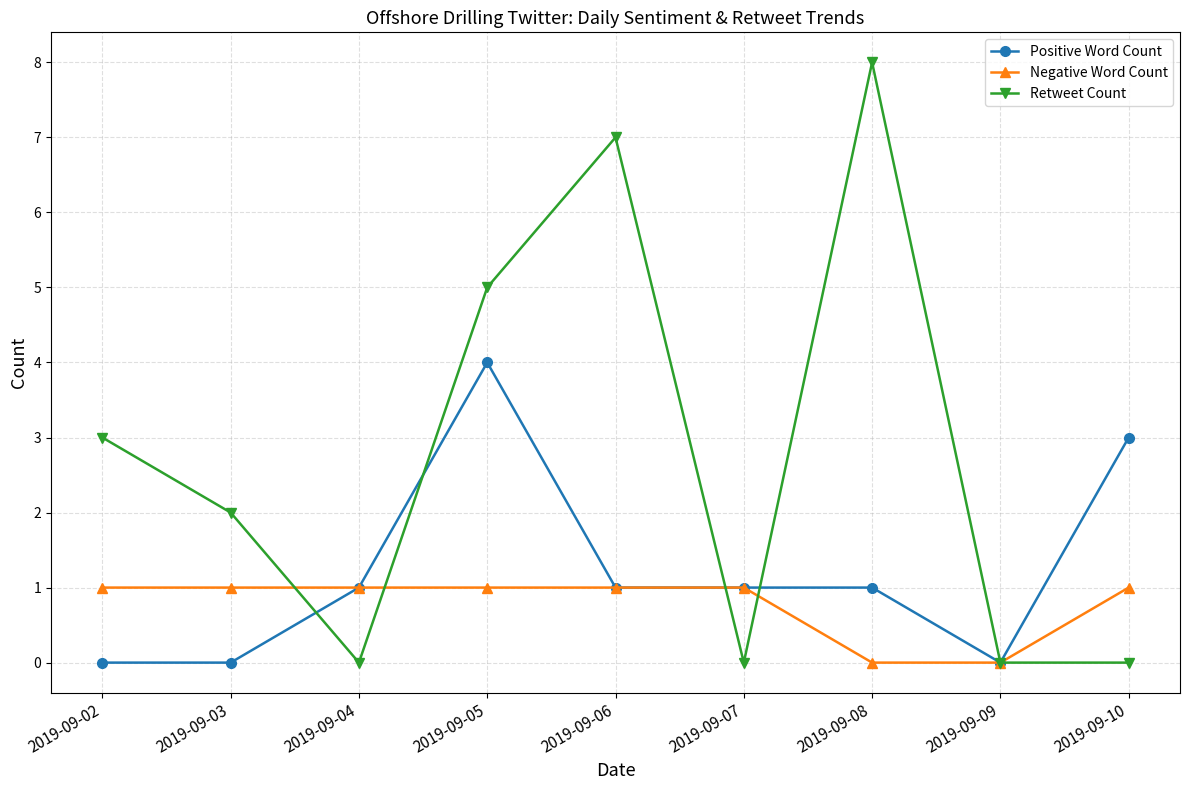

How many lines are shown in the chart?

3